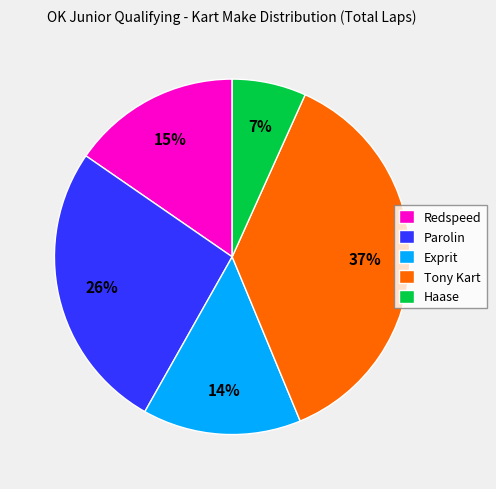

To the nearest percent, what portion does Tony Kart represent?

37%